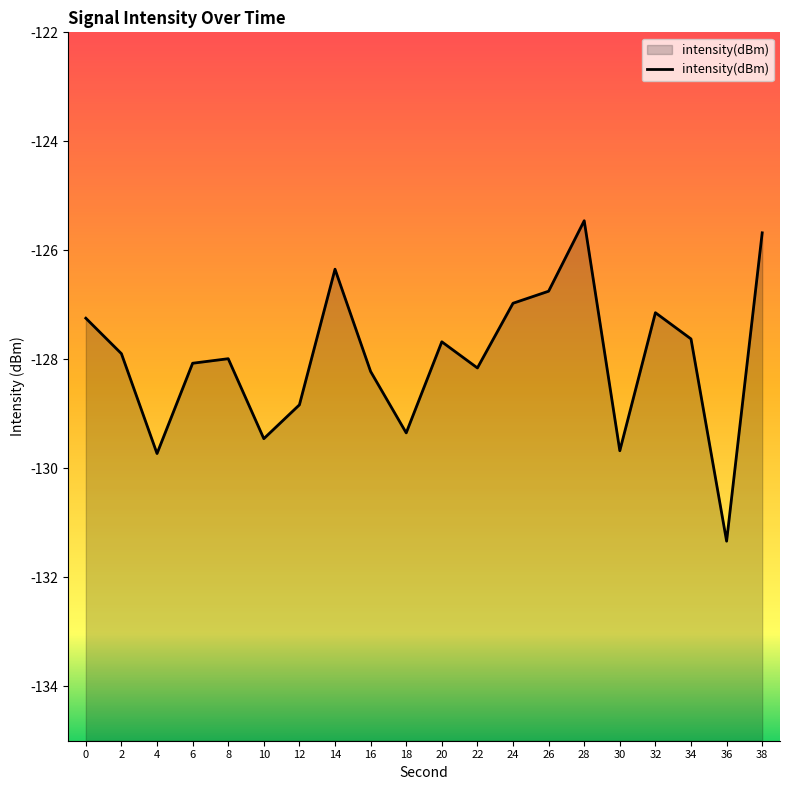

The value at 12 is -128.8. True or false?

True